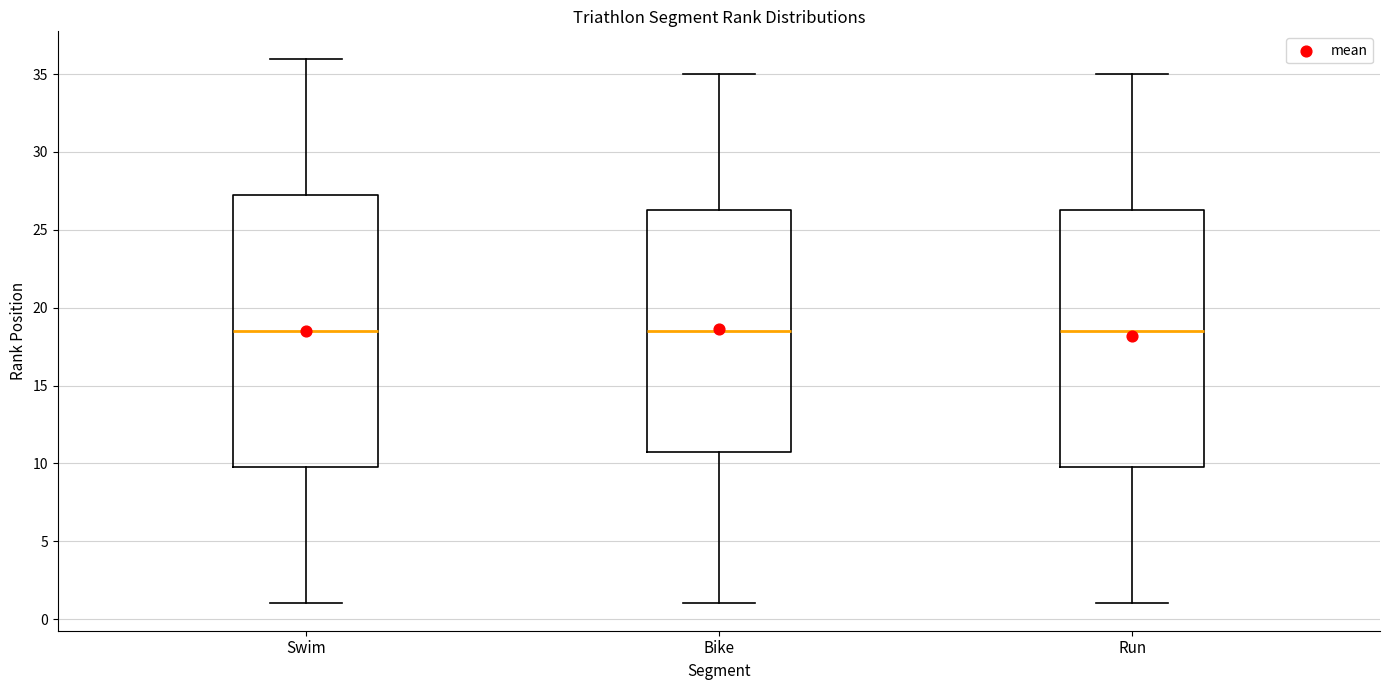

Reading left to right, read every box against the y-axis: the position of its median line, the range the box covers, and the ends of its whiskers. The values are not printed on the chart, so give them approximately, as read against the axis.

Swim: median 18.5, box 10.0 to 27.5, whiskers 1.0 to 36.0
Bike: median 18.5, box 11.0 to 26.5, whiskers 1.0 to 35.0
Run: median 18.5, box 10.0 to 26.5, whiskers 1.0 to 35.0